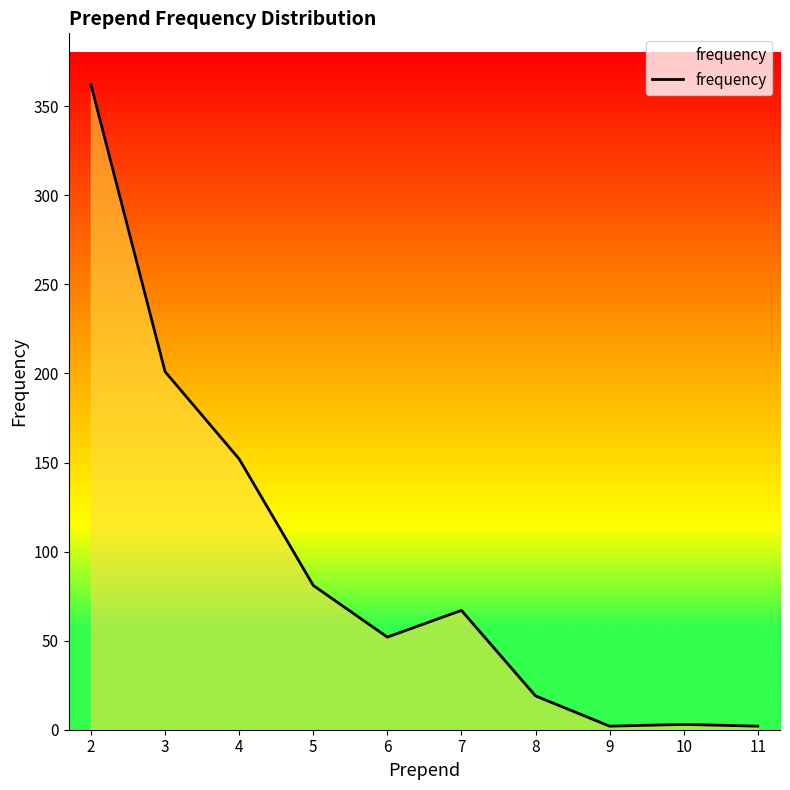

Does the chart display data point markers on the line(s)?

No